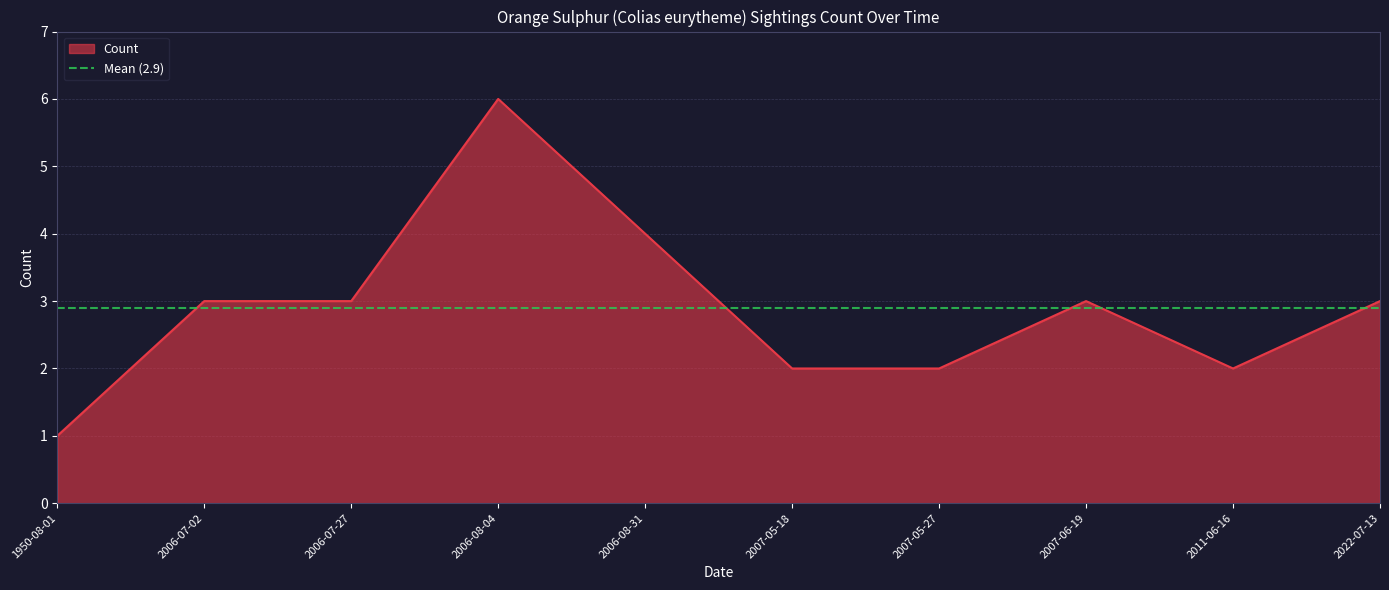

What is the ratio of the value at 2006-07-02 to the value at 2022-07-13?

1.0